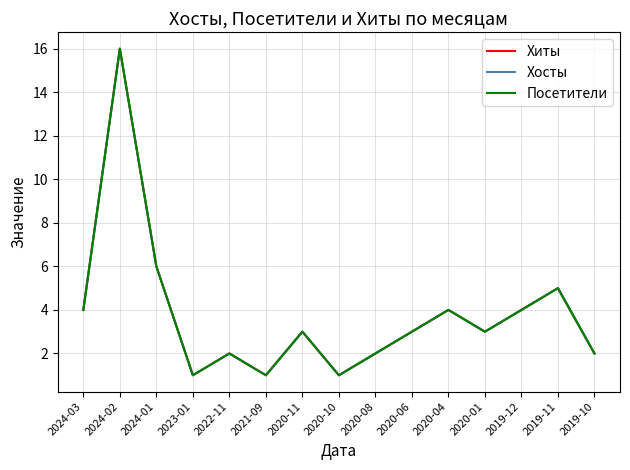

Is it true that Хиты equals 1 at 2023-01?

True